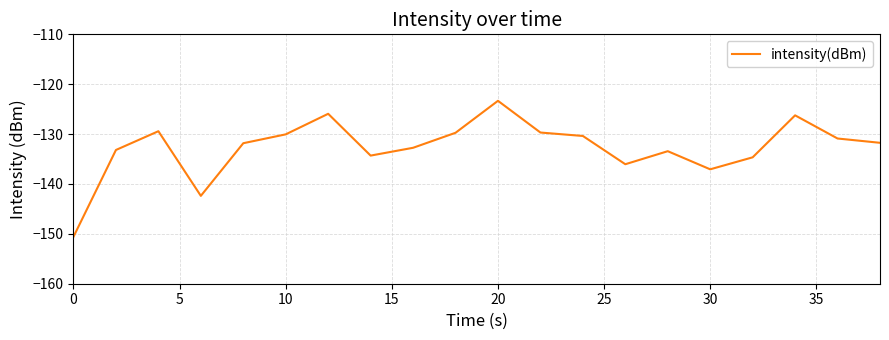

What is the difference between the maximum and minimum values?

27.3